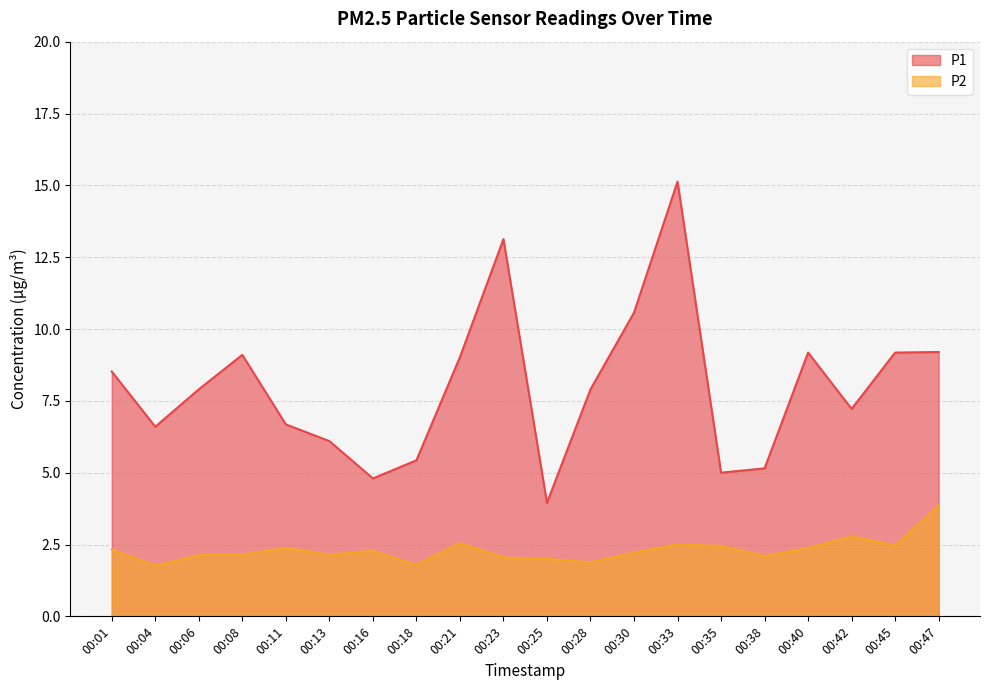

Where is the first local maximum for P1?

00:08